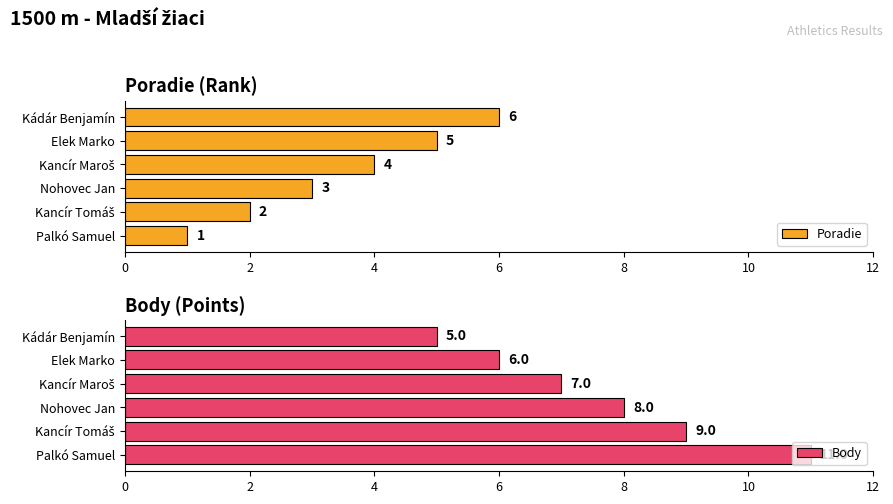

Which series has the widest spread of values?

Body